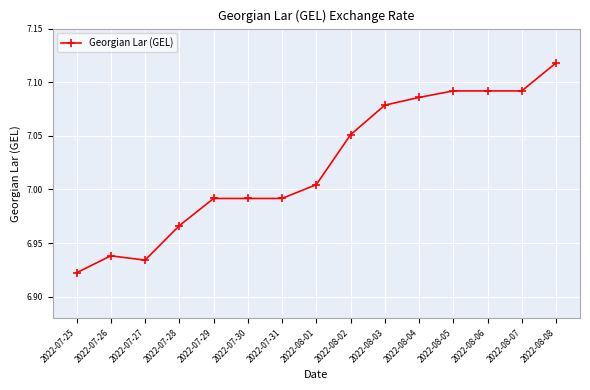

What is the difference between the maximum and minimum values?

0.2